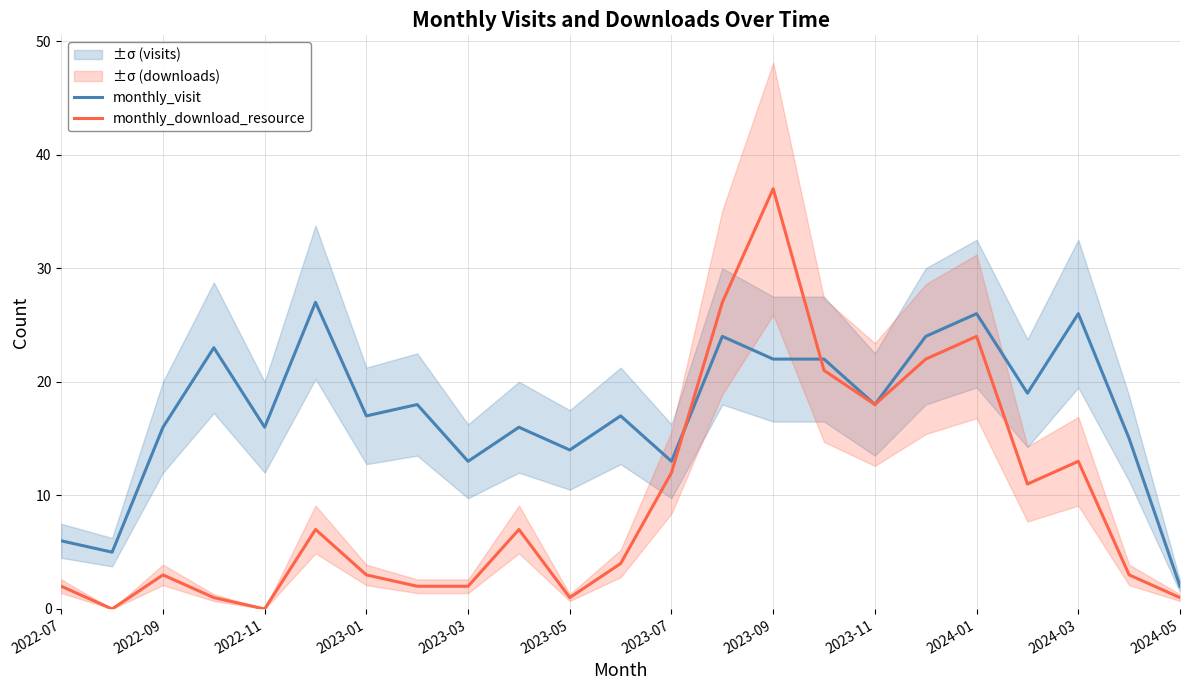

Is it true that monthly_download_resource equals 22 at 2023-03?

False